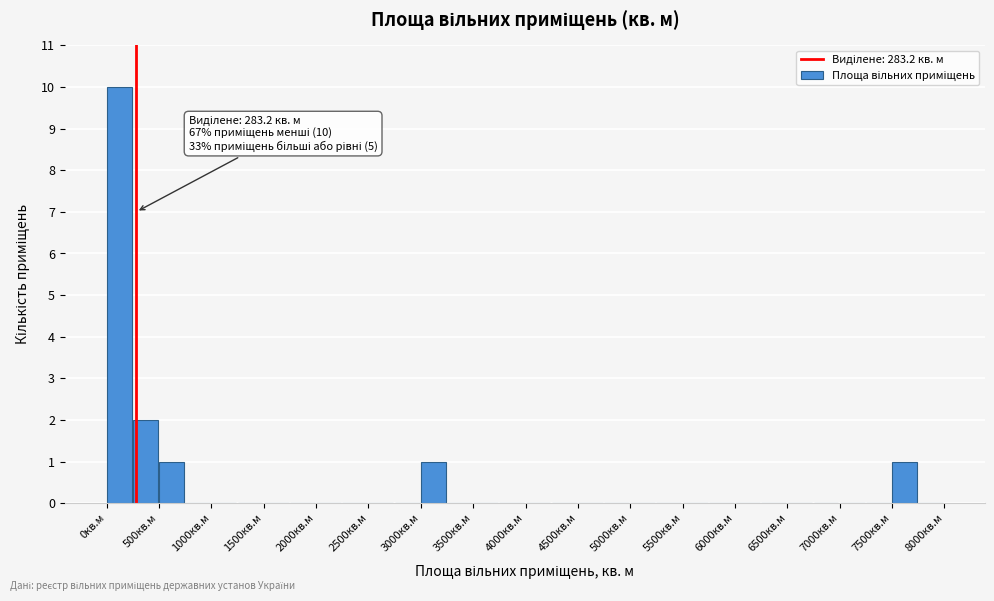

Which range on the x-axis has the tallest bar?

0 to 250